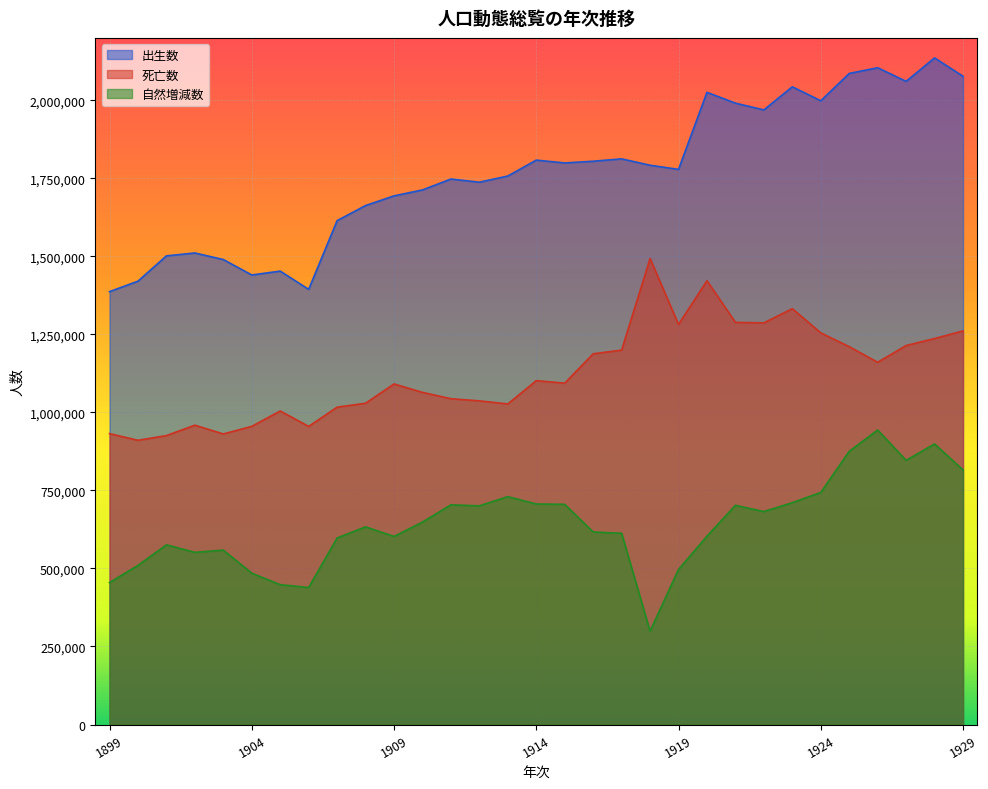

The 出生数 series shows 2998801 at 1925. True or false?

False